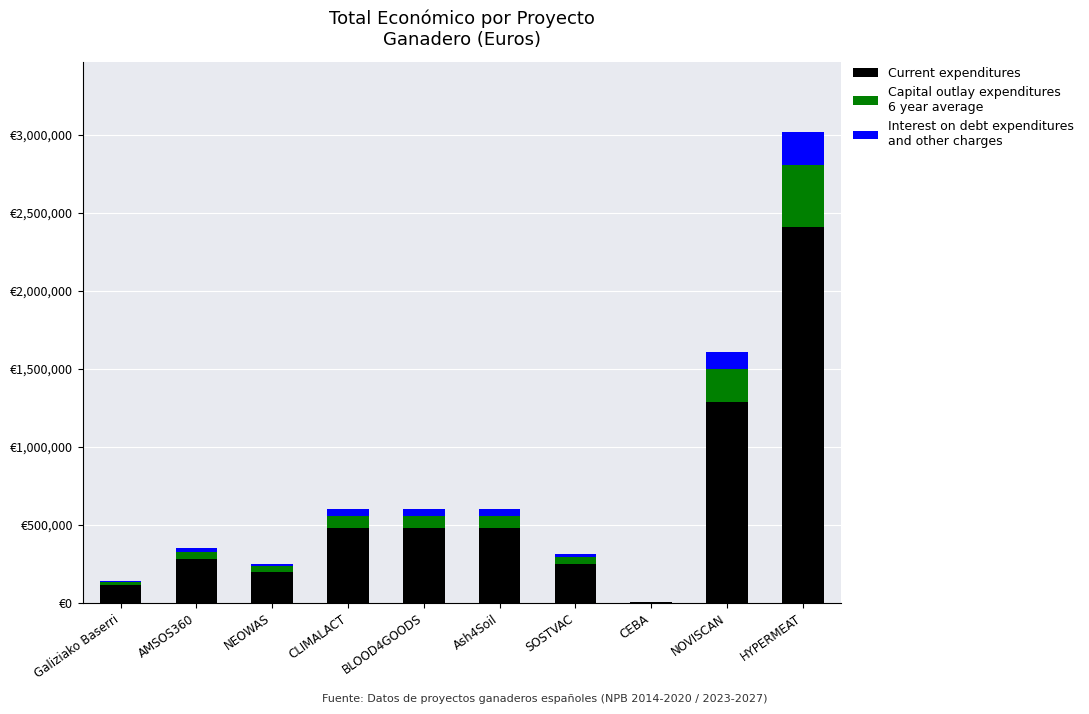

Are the bars horizontal?

No